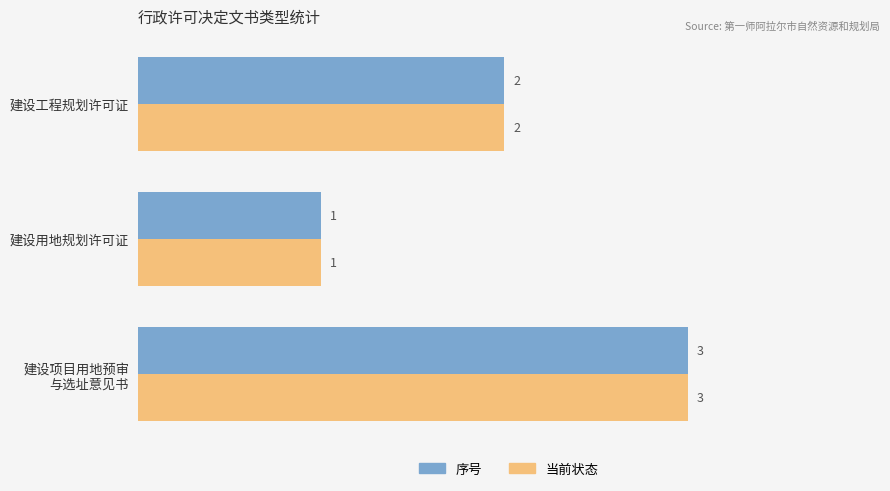

Rank the categories by 当前状态 value from lowest to highest.

建设用地规划许可证, 建设工程规划许可证, 建设项目用地预审
与选址意见书